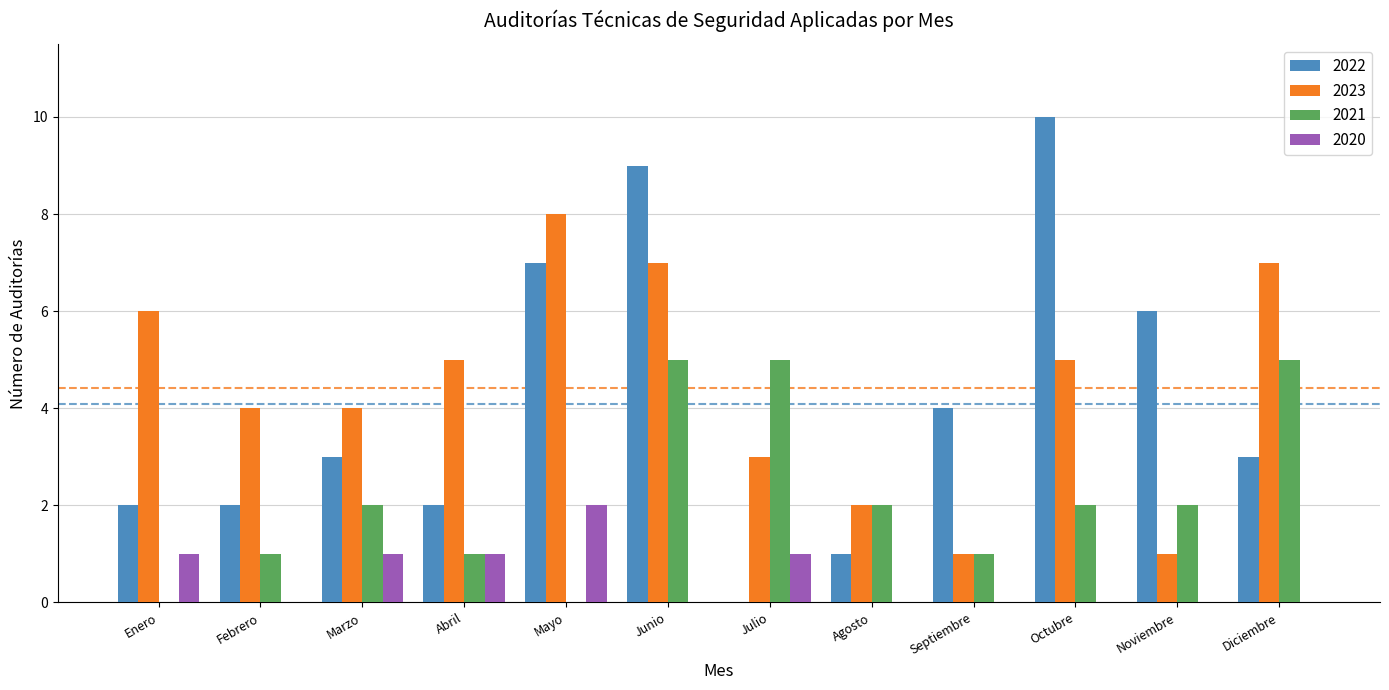

Which series changed the most between Julio and Noviembre?

2022